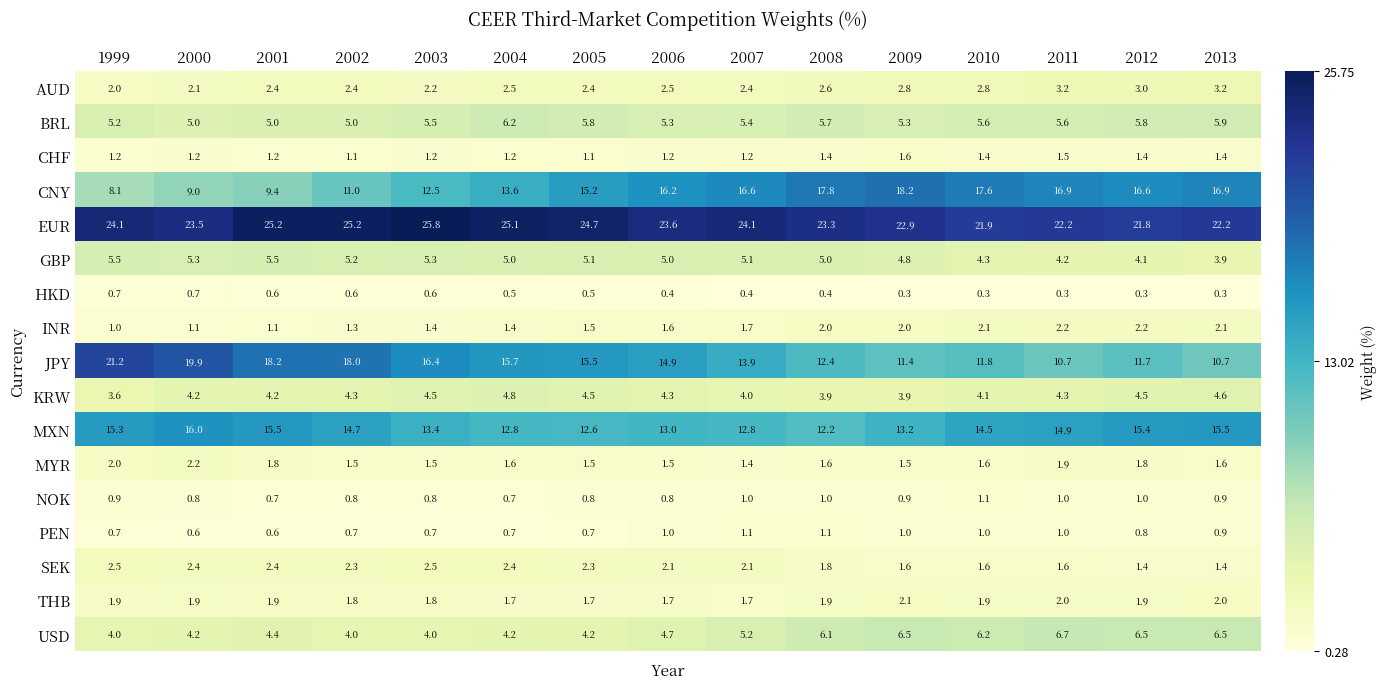

Which series has the largest total across all categories?

EUR